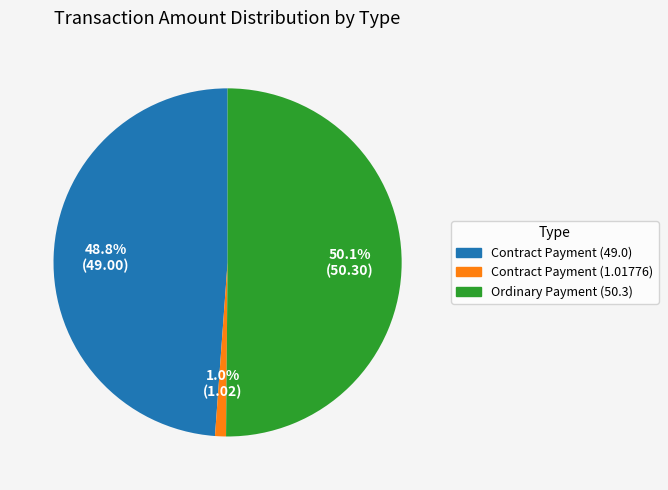

Is it true that Contract Payment (49.0) is 64% of the pie?

False